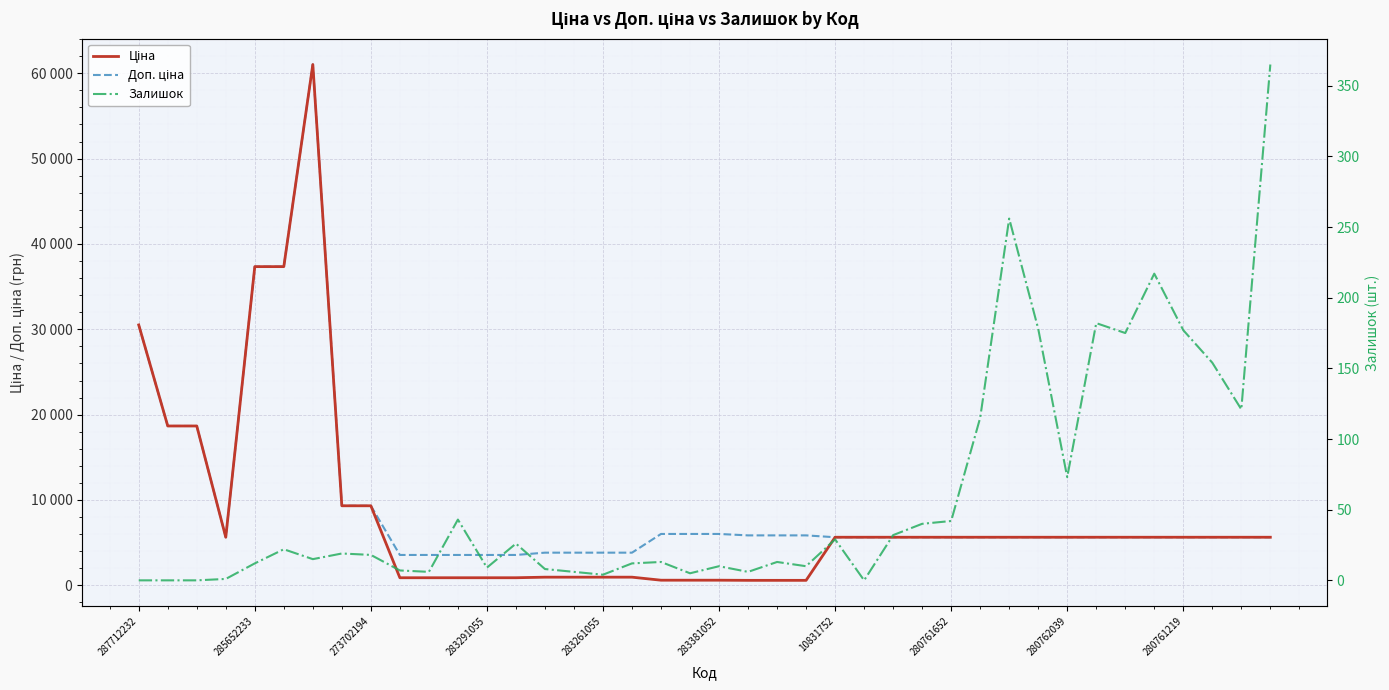

Which series changed the most between 283381052 and 17?

Ціна